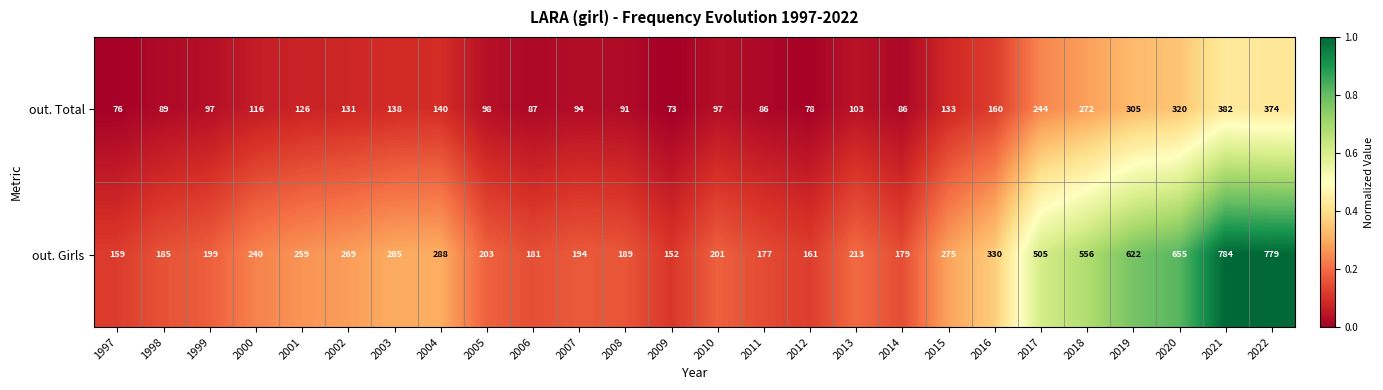

What is the difference between the out. Total values at 1999 and 2008?

6